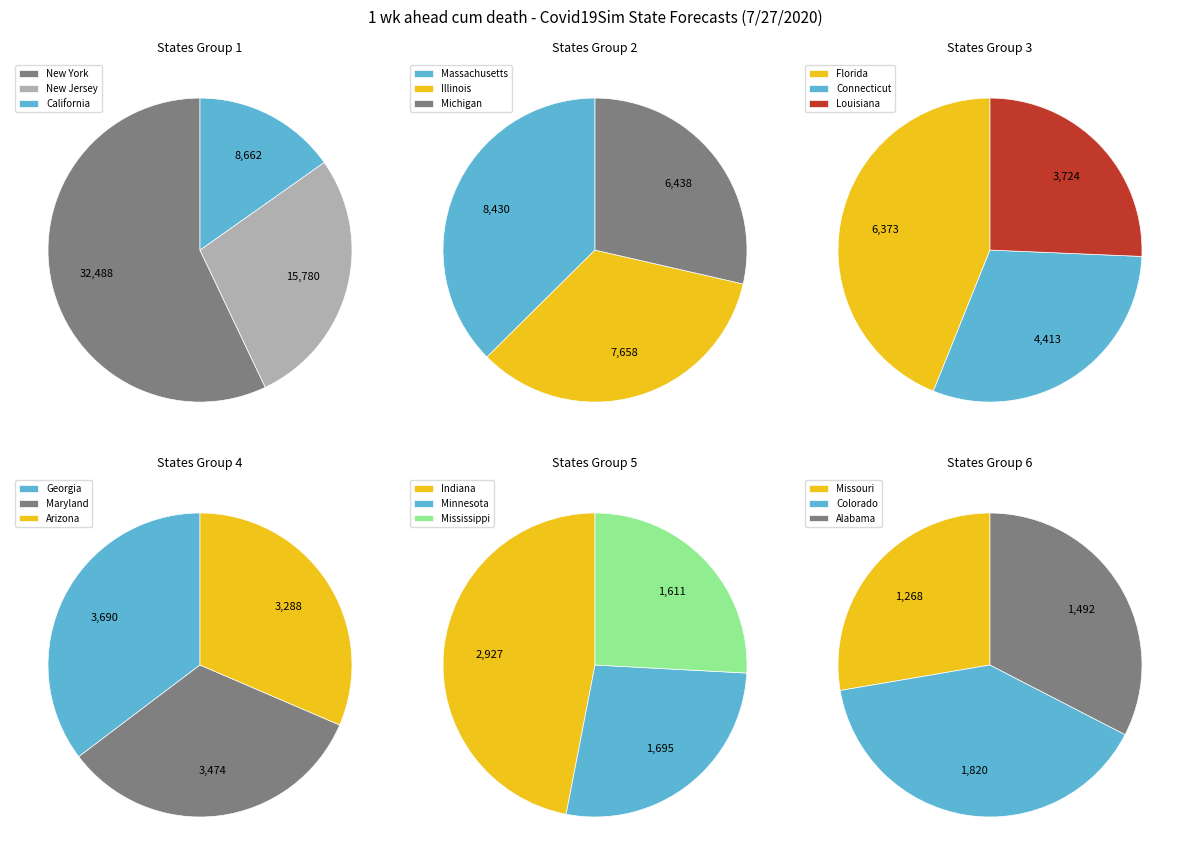

Which has a higher value, Indiana or California?

California